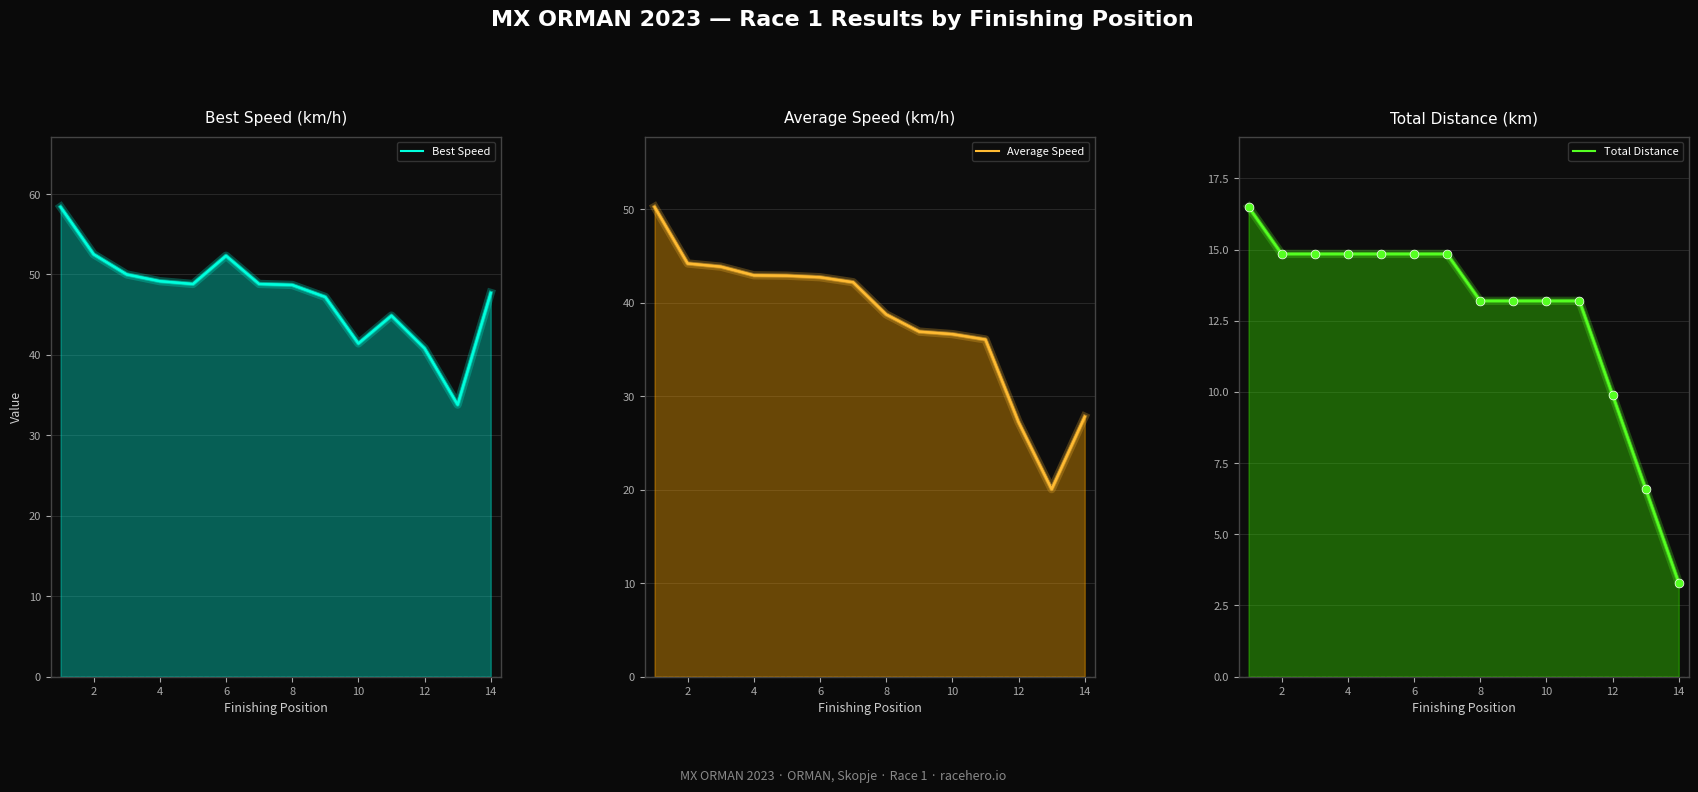

Is the value of Average Speed at 4 greater than the value of Best Speed at 8?

No